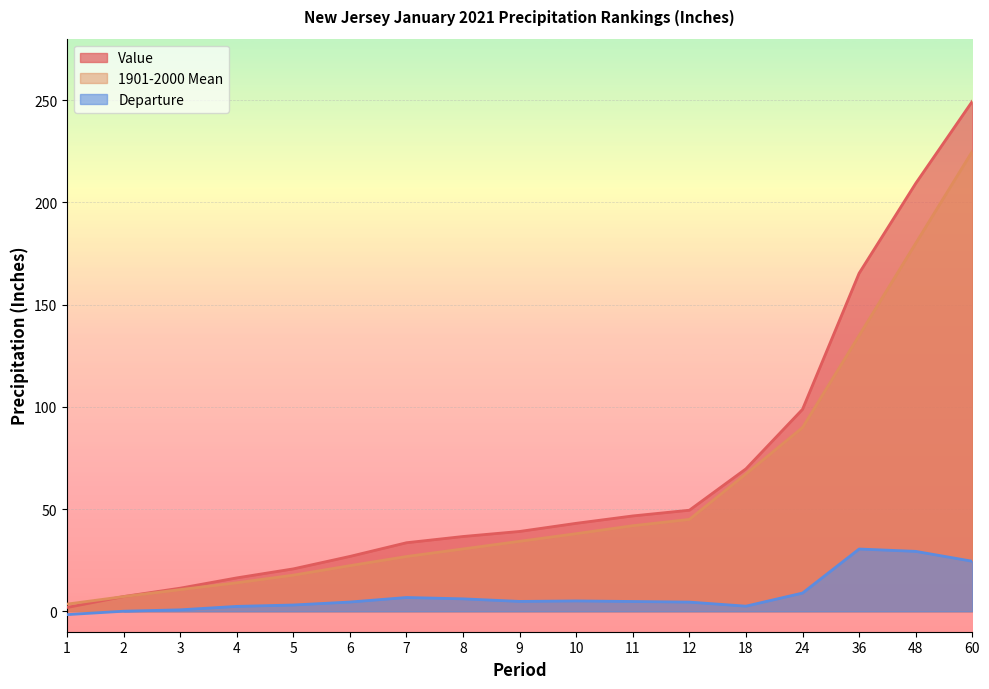

How many distinct data groups are displayed?

3